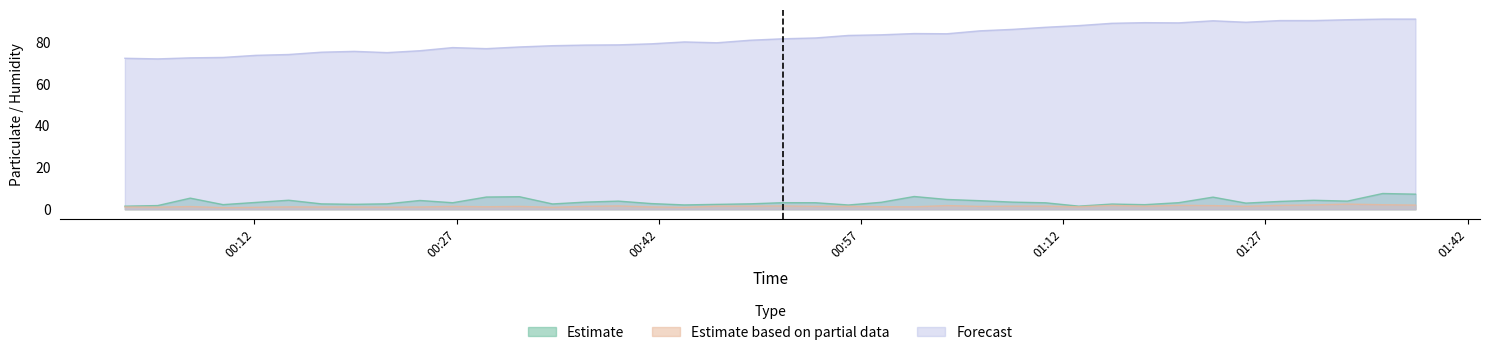

What is the maximum value for Estimate?

7.5